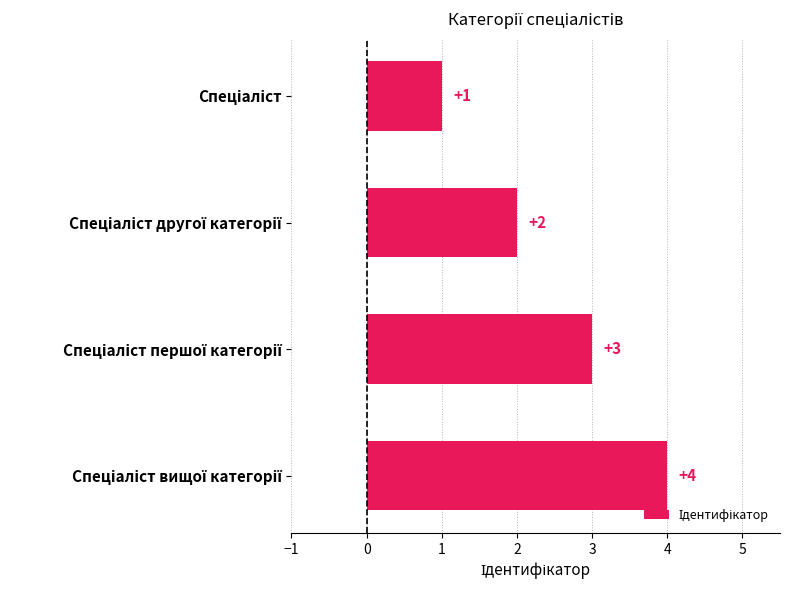

What is the value of the 3rd bar from the top?

3